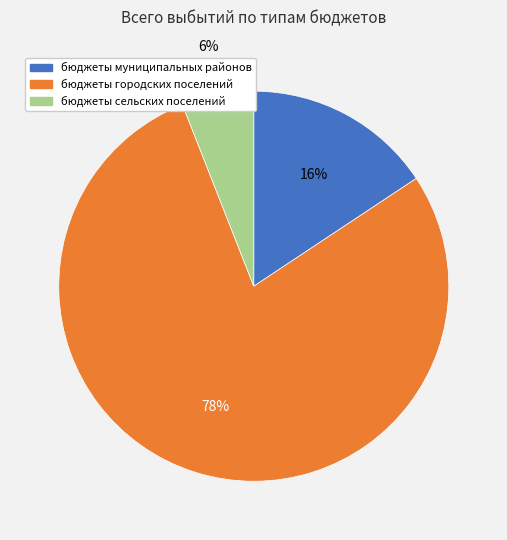

Do бюджеты сельских поселений and бюджеты городских поселений together represent more than half of the pie?

Yes